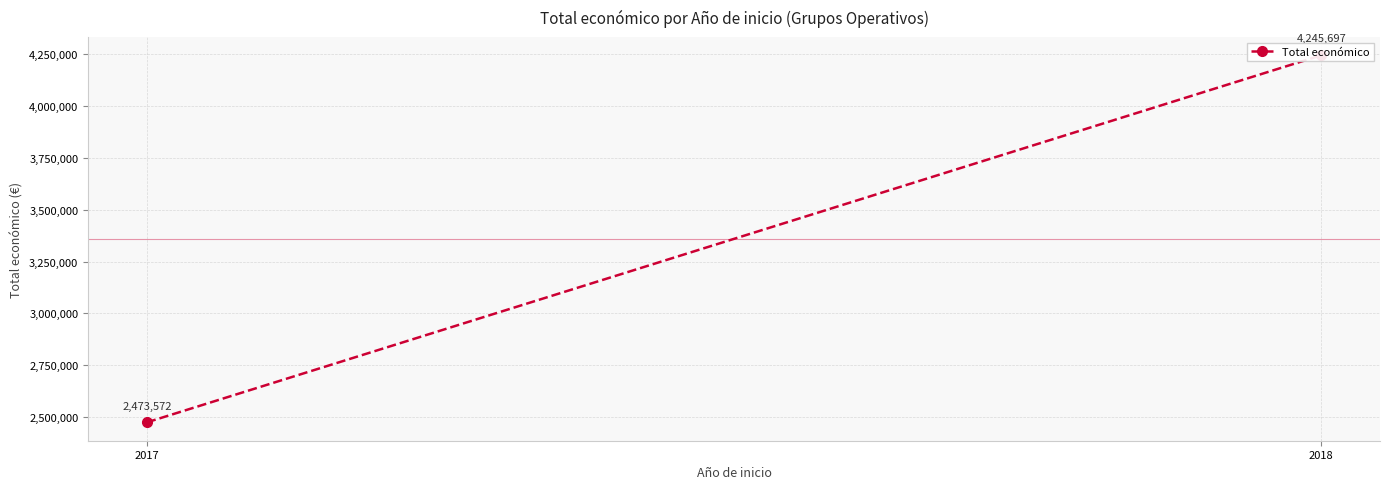

What is the value of the 1st point from the left?

2473572